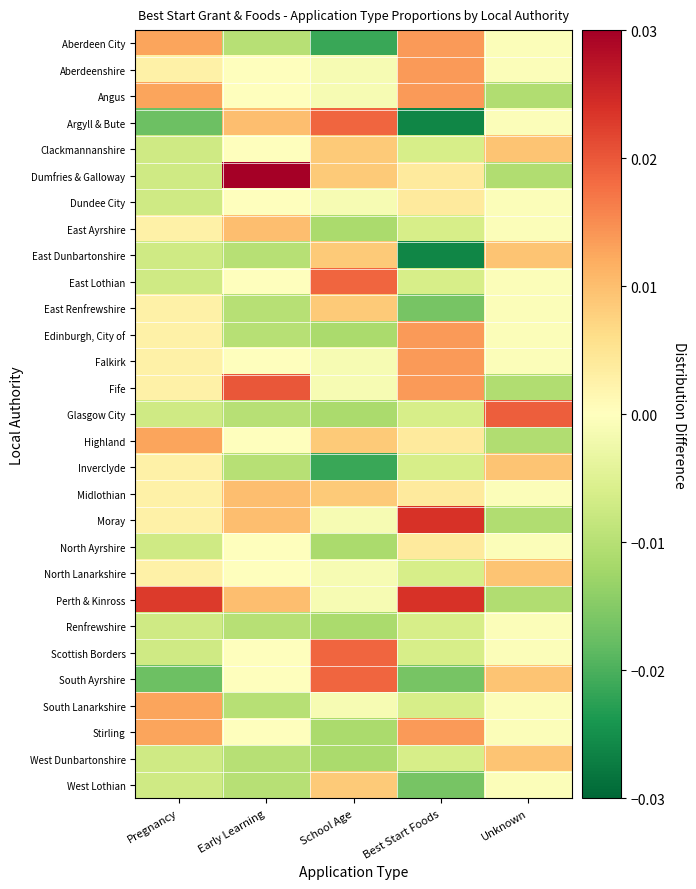

List the series in order of their peak value, highest first.

Dumfries & Galloway, Moray, Perth & Kinross, Fife, Glasgow City, Argyll & Bute, East Lothian, Scottish Borders, South Ayrshire, Aberdeen City, Aberdeenshire, Angus, Edinburgh, City of, Falkirk, Stirling, Highland, South Lanarkshire, East Ayrshire, Midlothian, Clackmannanshire, East Dunbartonshire, Inverclyde, North Lanarkshire, West Dunbartonshire, East Renfrewshire, West Lothian, Dundee City, North Ayrshire, Renfrewshire